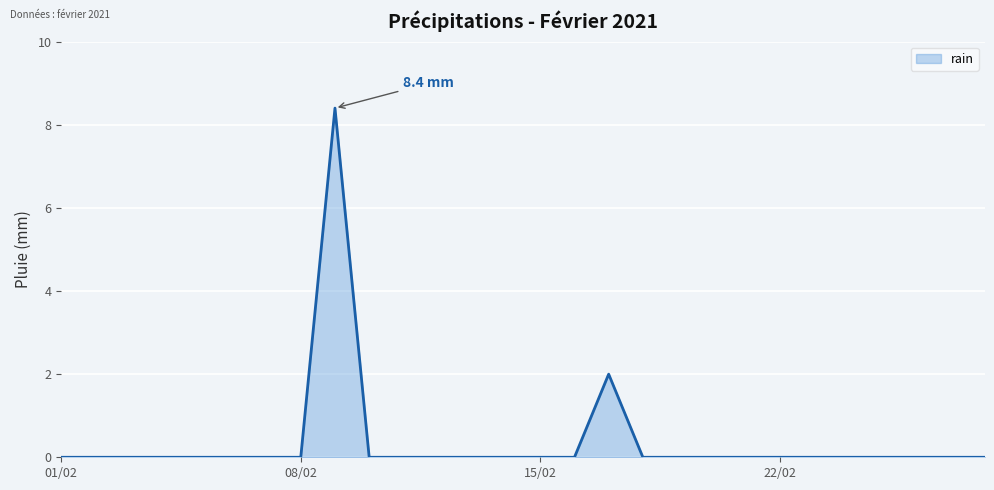

What is the difference between the maximum and minimum values?

8.4